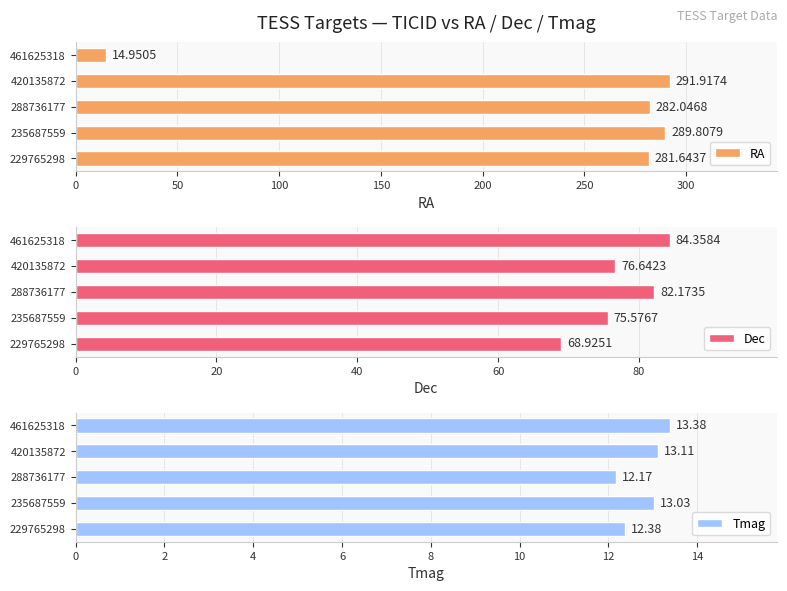

Does the chart contain any negative values?

No